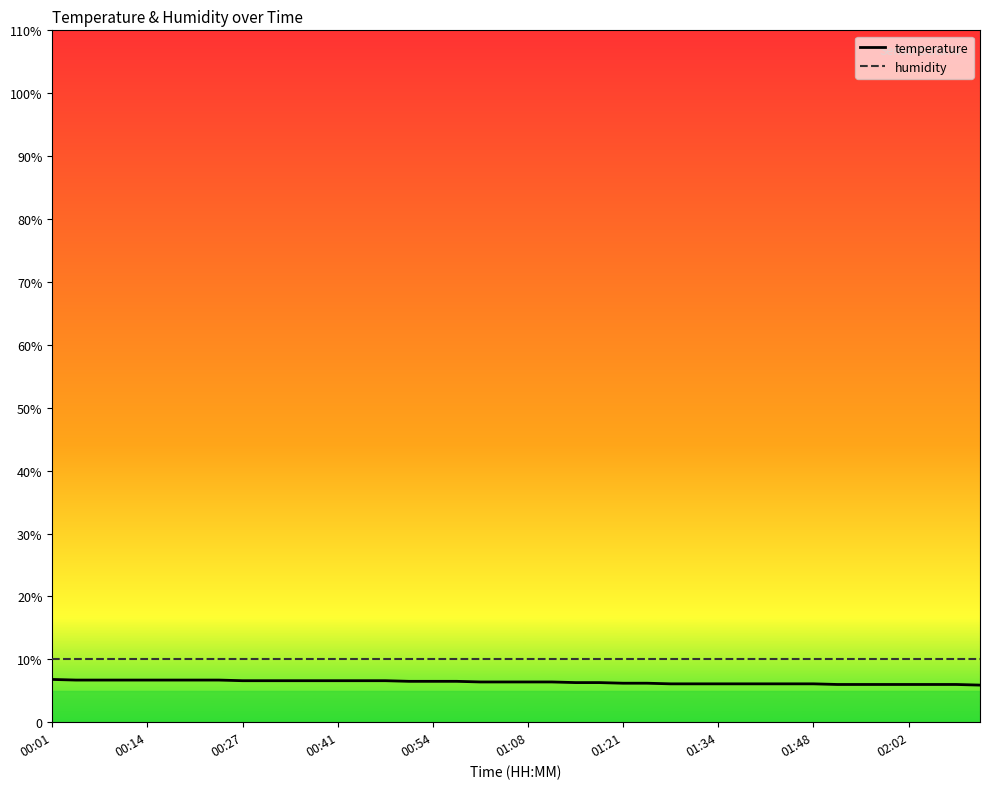

At which category does the chart reach its peak across all series?

00:01